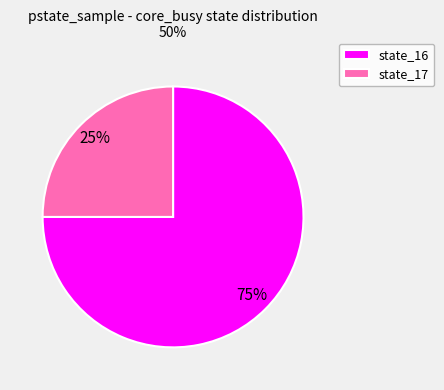

How many segments does this pie chart have?

2